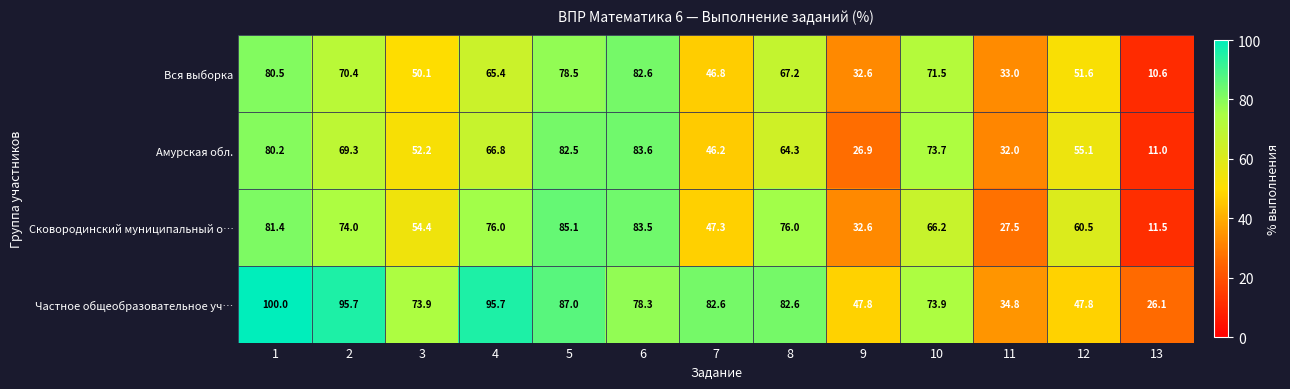

At which label is Вся выборка closest to 46?

7